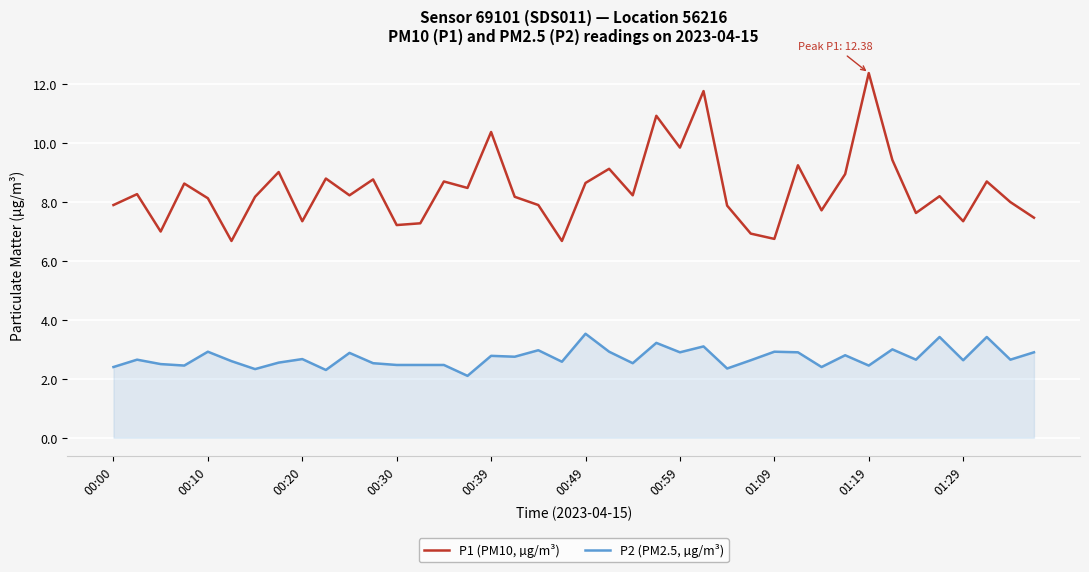

Rank the series by their average value, from lowest to highest.

P2 (PM2.5, µg/m³), P1 (PM10, µg/m³)